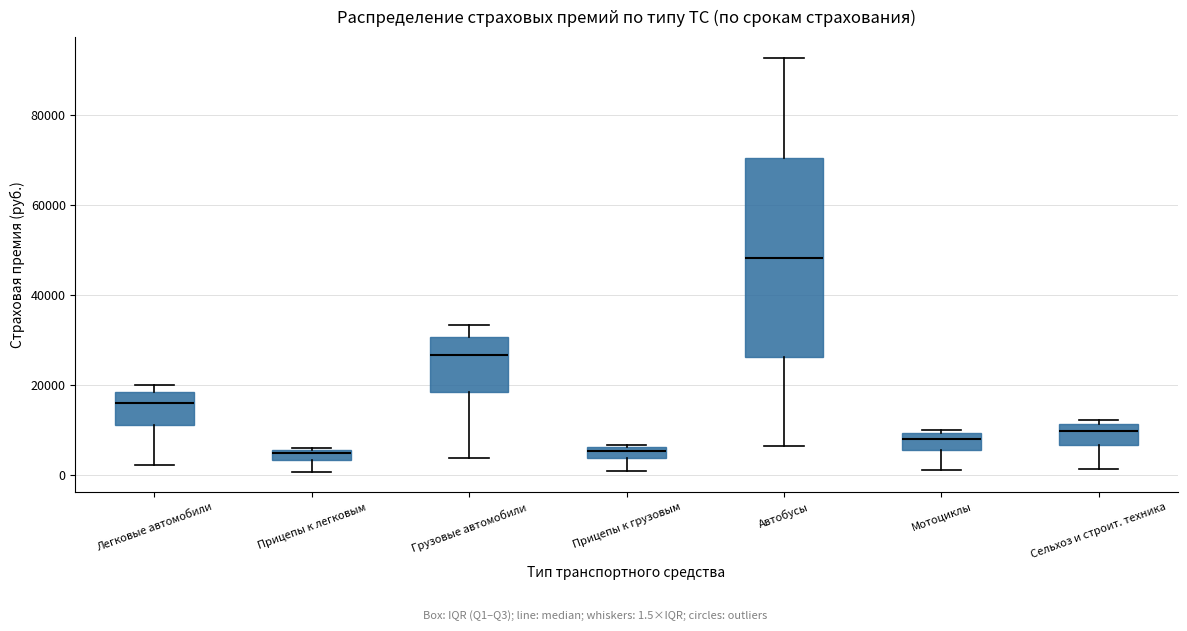

Which box is the tallest, from its lower edge to its upper edge?

Автобусы